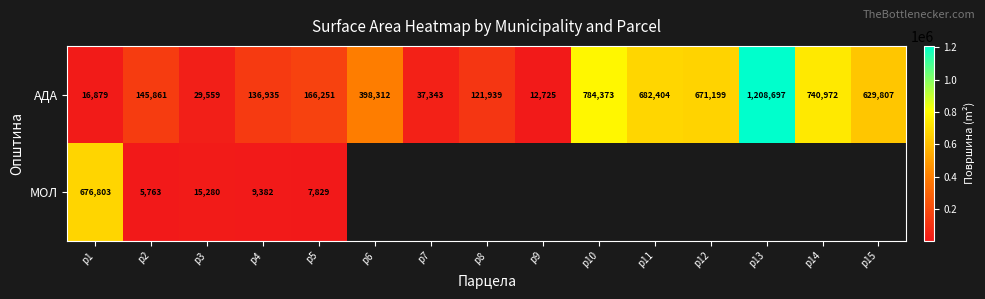

At how many categories does at least one series exceed 513680?

7